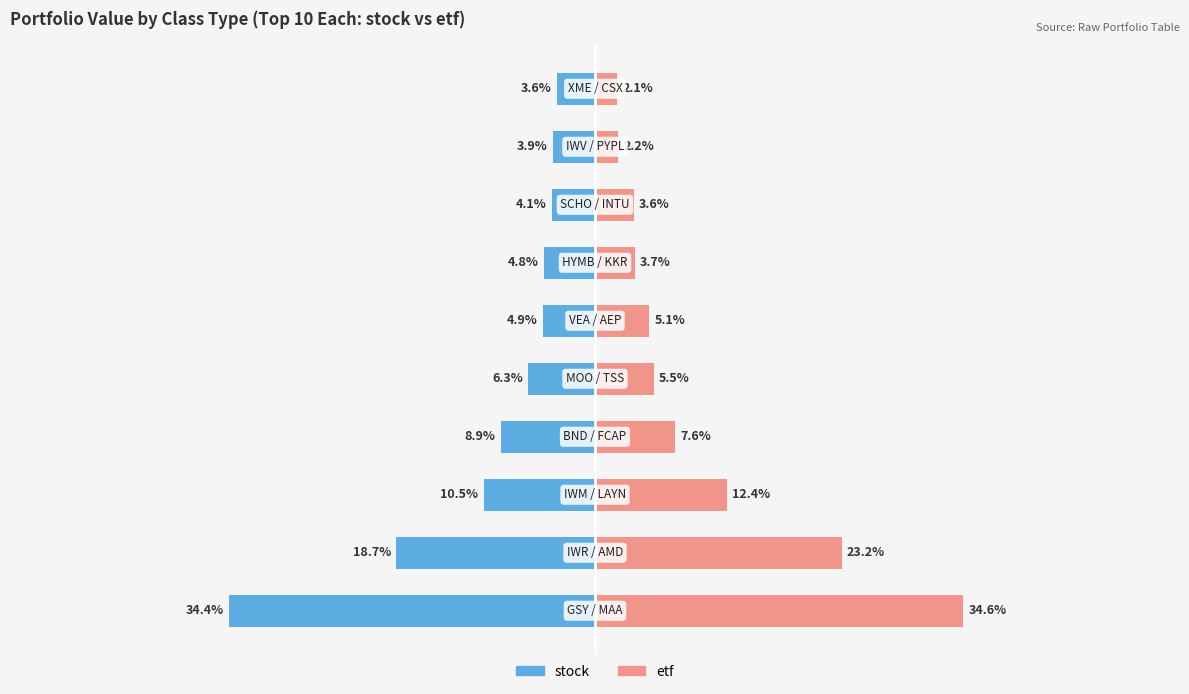

What is the total value across all series at 4?

-0.8